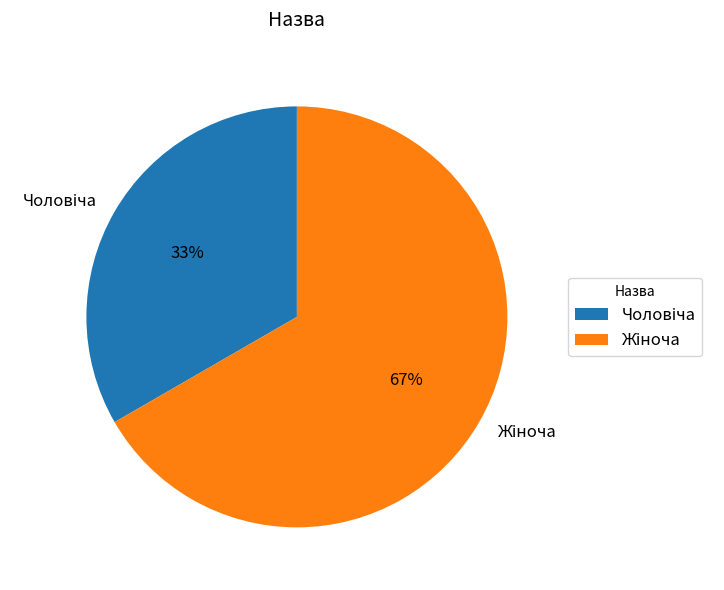

To the nearest percent, what is the average slice percentage?

50%